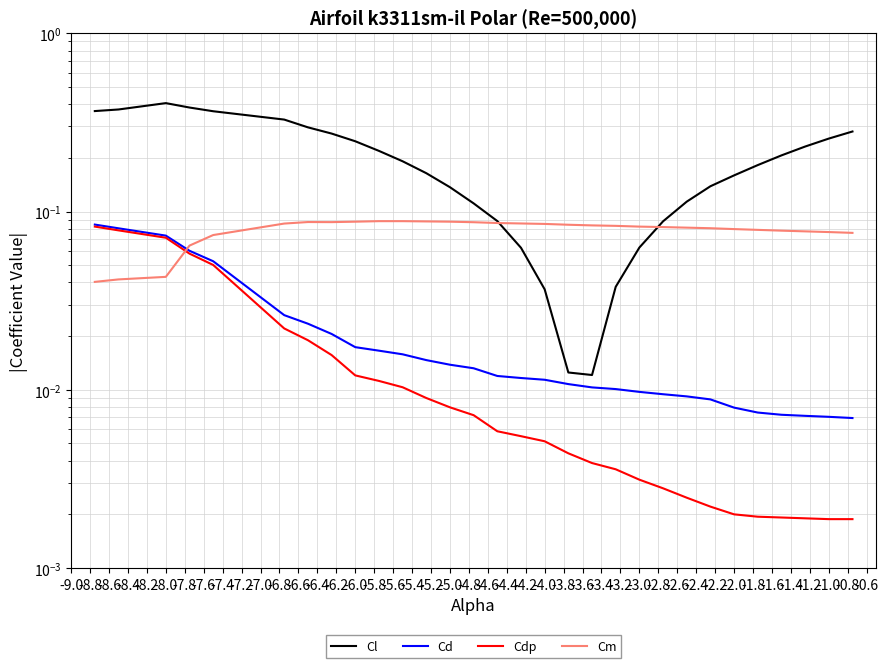

Which series has the widest spread of values?

Cl